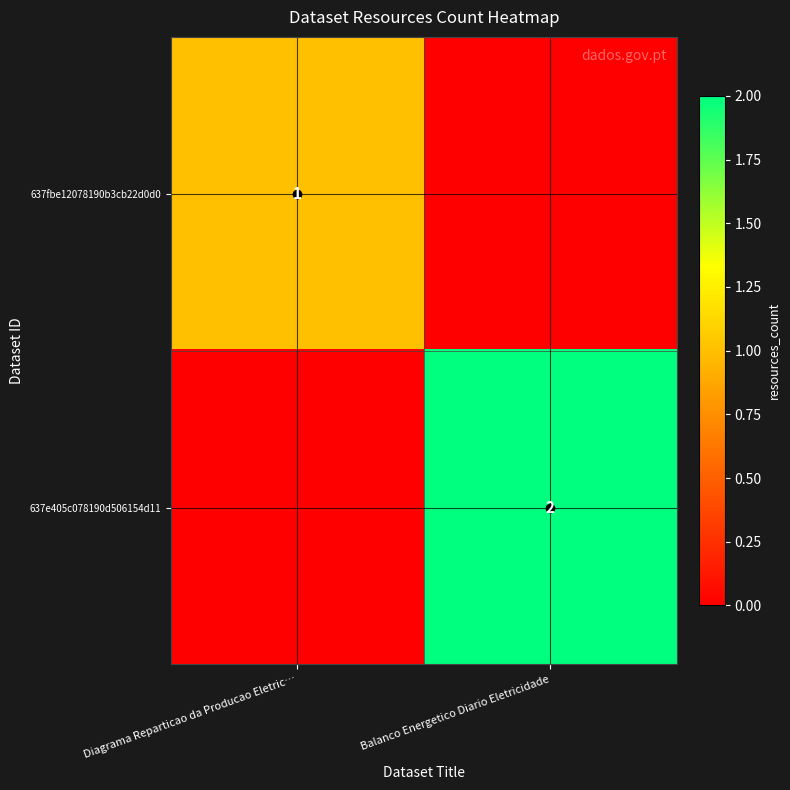

Is the value of 637fbe12078190b3cb22d0d0 at Diagrama Reparticao da Producao Eletric… greater than the value of 637e405c078190d506154d11 at Balanco Energetico Diario Eletricidade?

No